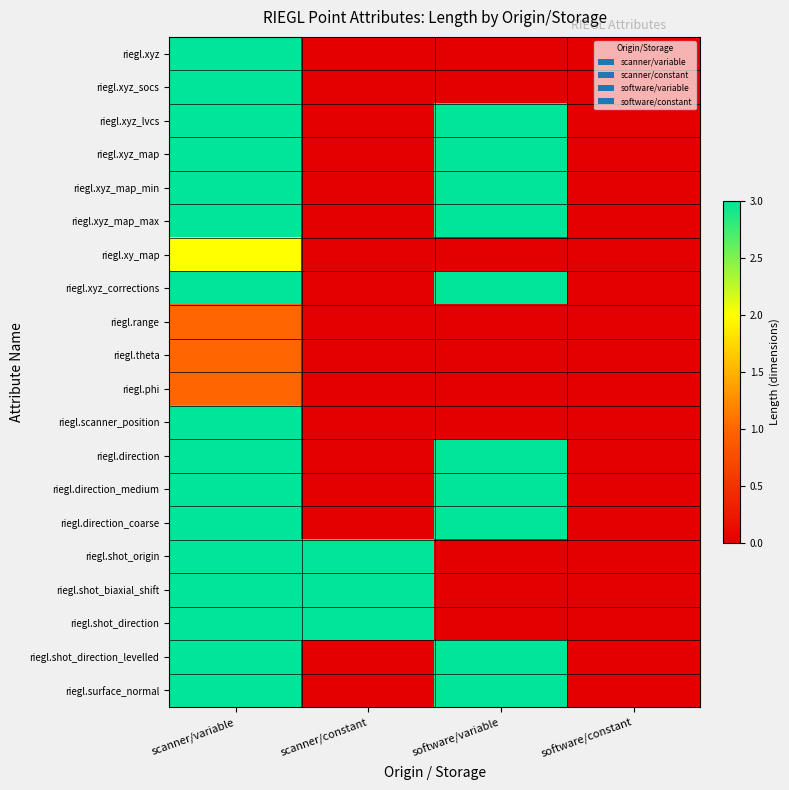

At how many categories does at least one series exceed 1?

3